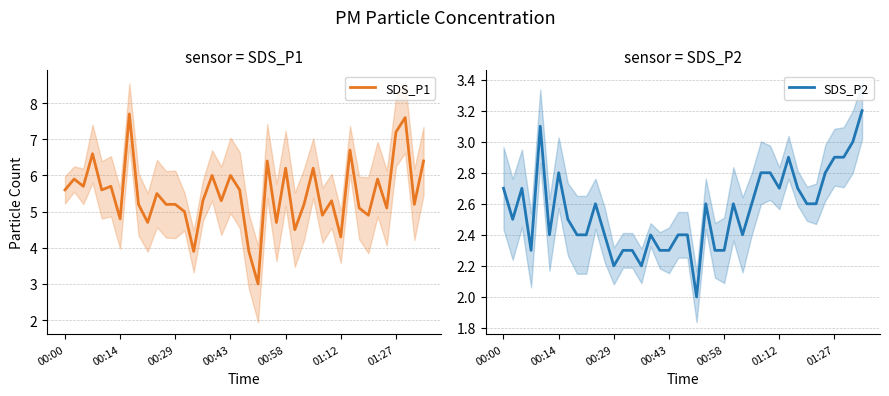

In SDS_P1, how many points are higher than both neighbors (excluding endpoints)?

14